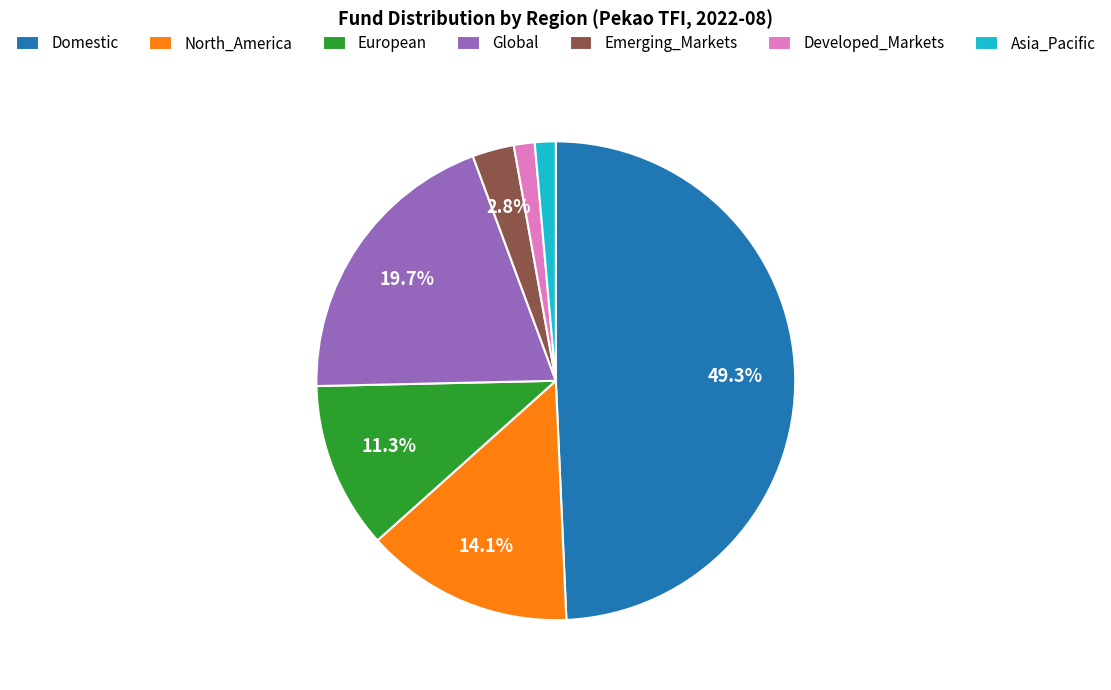

To the nearest percent, what is the difference between the largest and smallest slice percentages?

48%